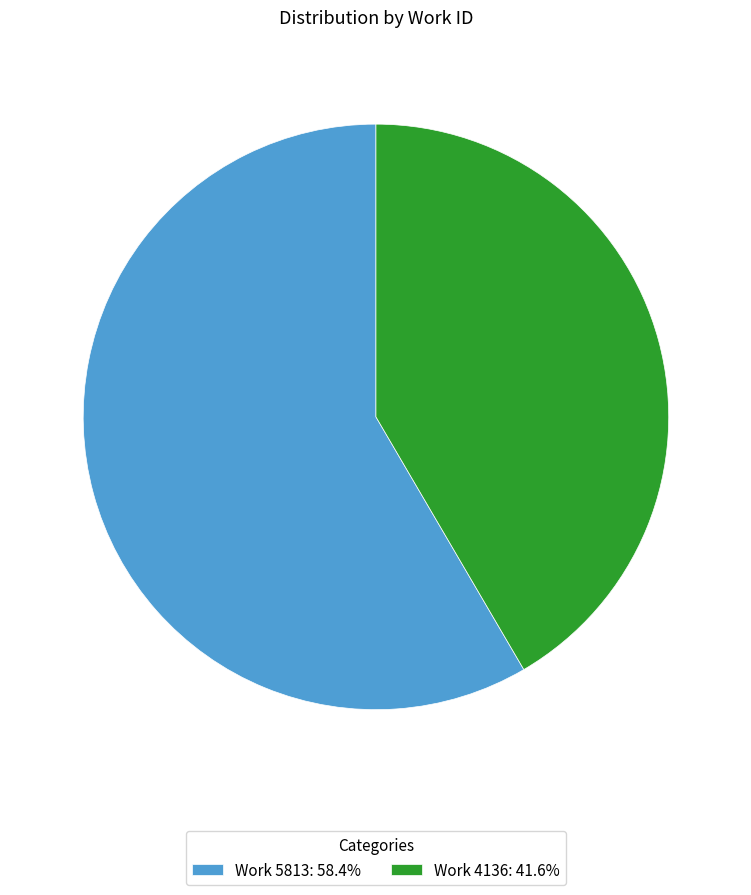

Approximately how many times larger is the value at Work 5813: 58.4% compared to Work 4136: 41.6%?

1.4